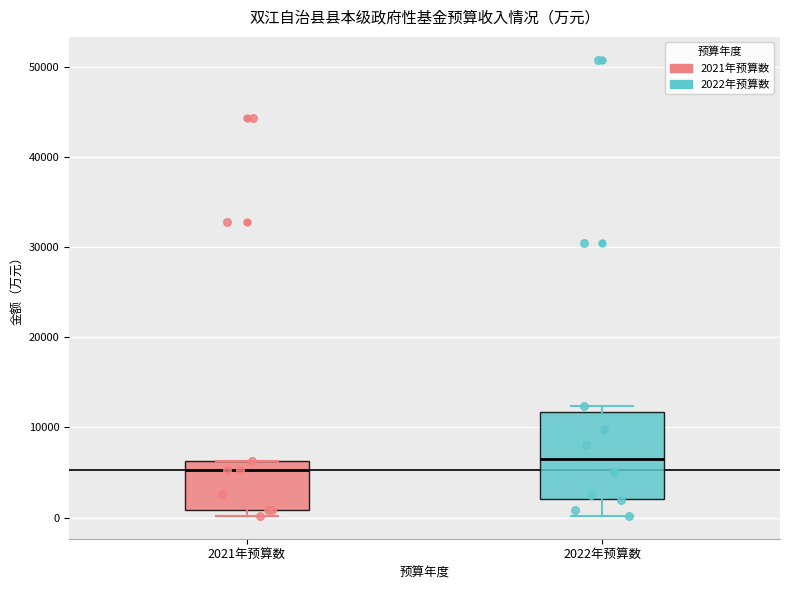

Which box's median line is the lowest?

2021年预算数